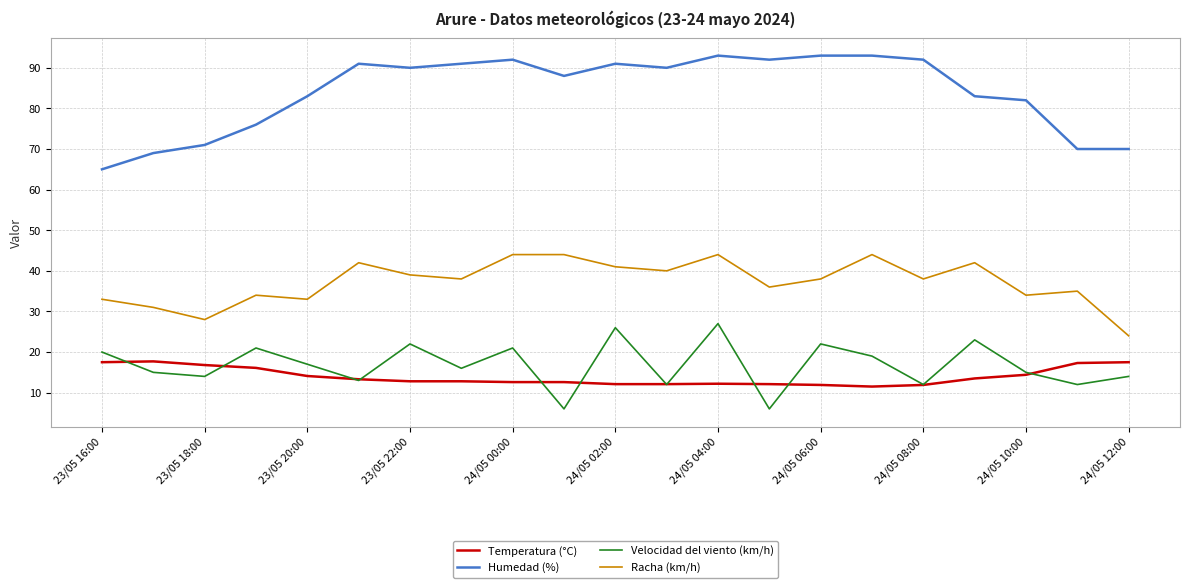

What is the smallest value displayed?

6.0